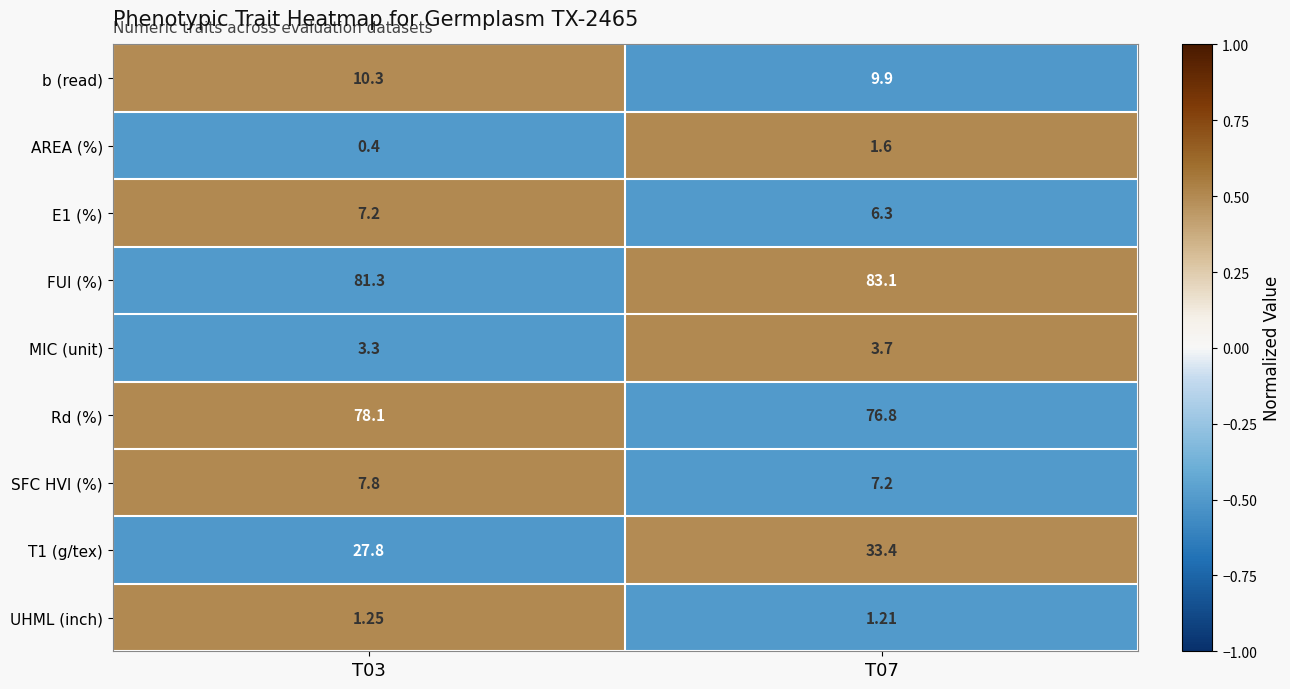

What is the greatest value displayed?

83.1